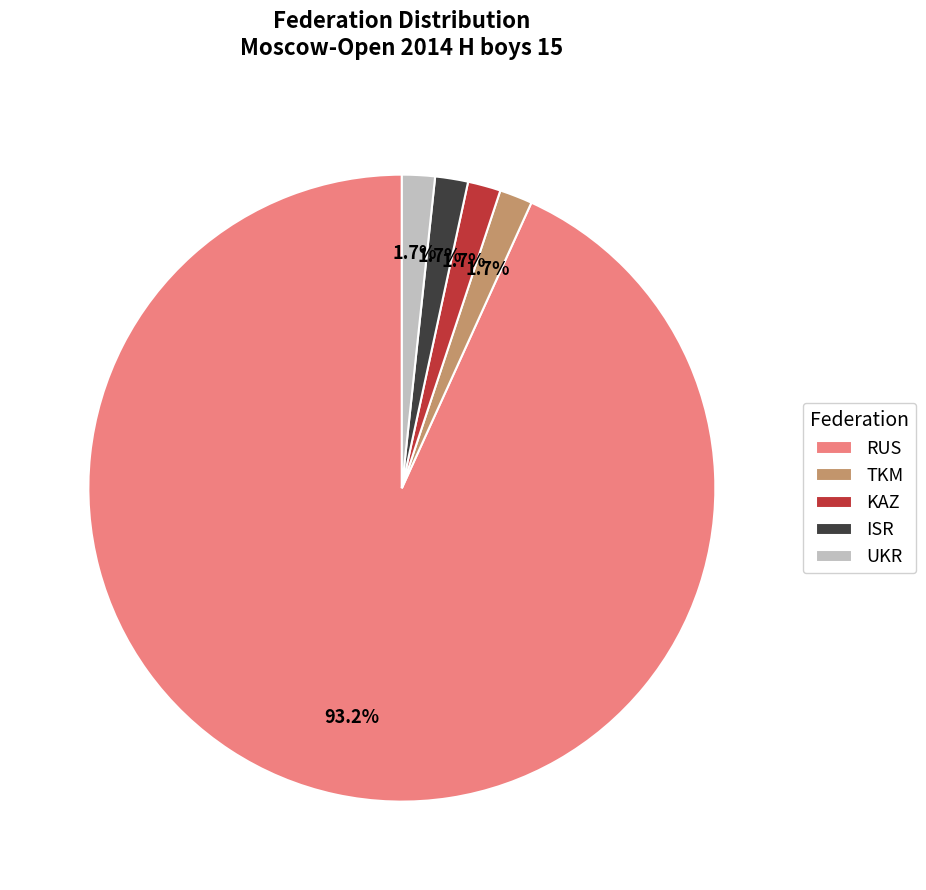

Is it true that RUS is 84% of the pie?

False